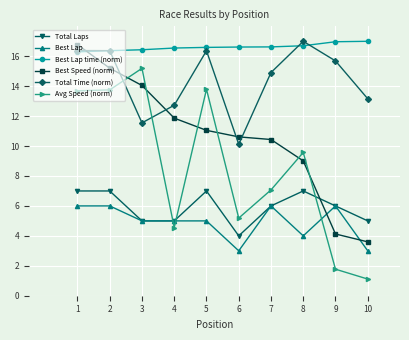

At which label does Avg Speed (norm) reach its peak?

3